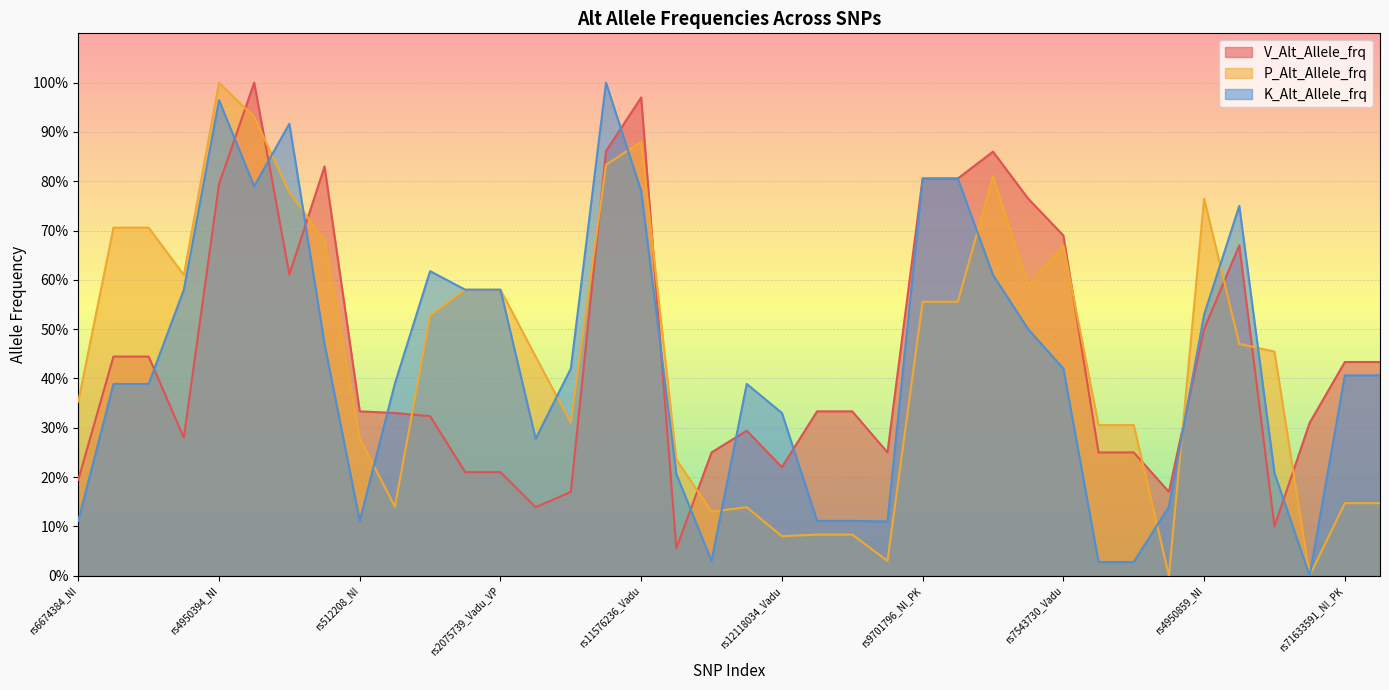

Where is P_Alt_Allele_frq nearest to the value 0?

rs17401735_Vadu